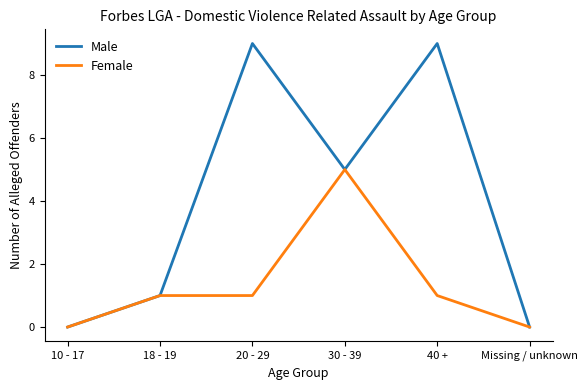

What is the highest value of the Female series?

5